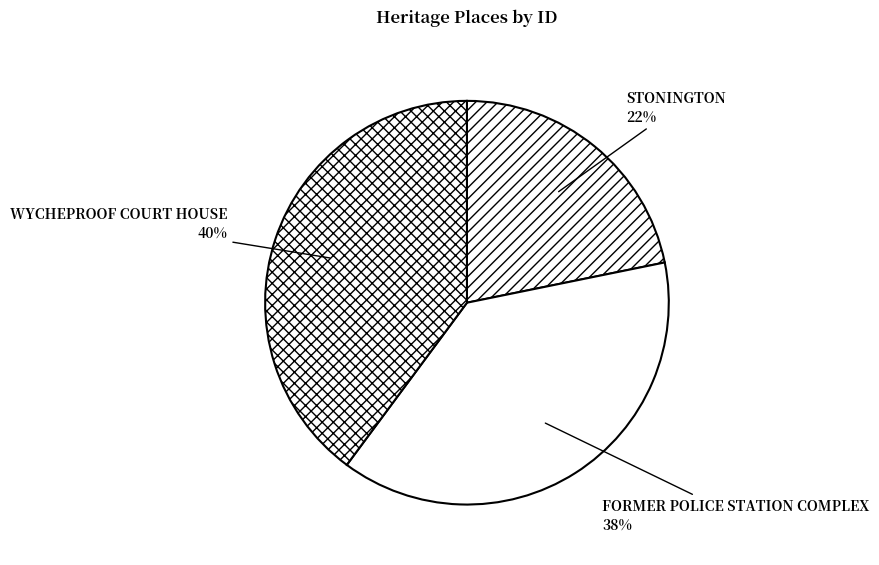

To the nearest percent, what portion does STONINGTON represent?

22%